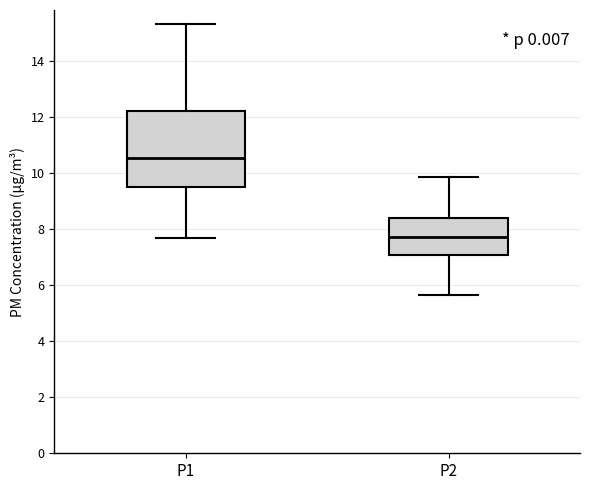

Where does the median line of the box for P1 sit on the y-axis? The values are not printed on the chart, so give them approximately, as read against the axis.

10.6